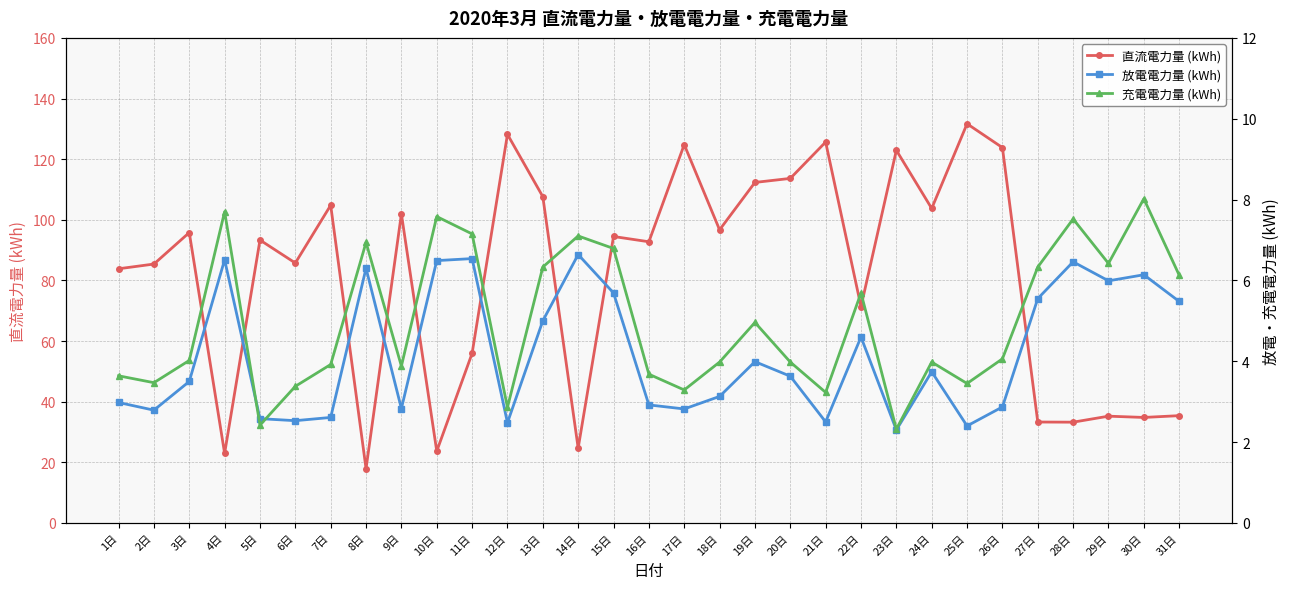

Is this an area chart (filled region under the line)?

No